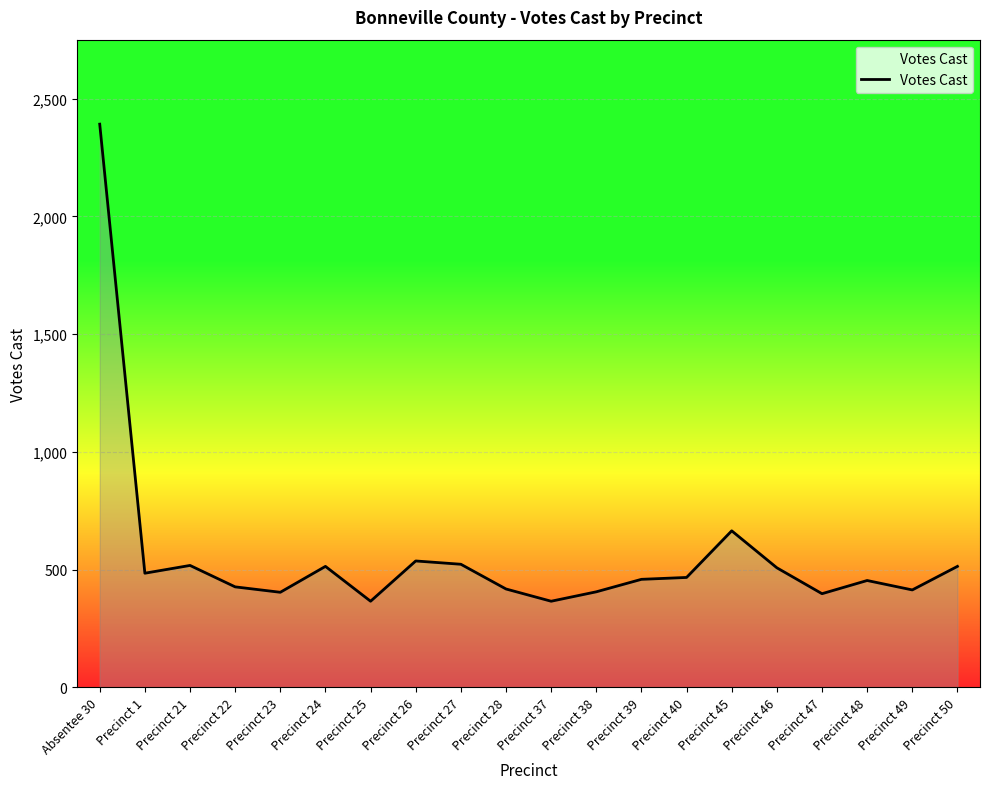

What is the difference between the maximum and minimum values?

2026